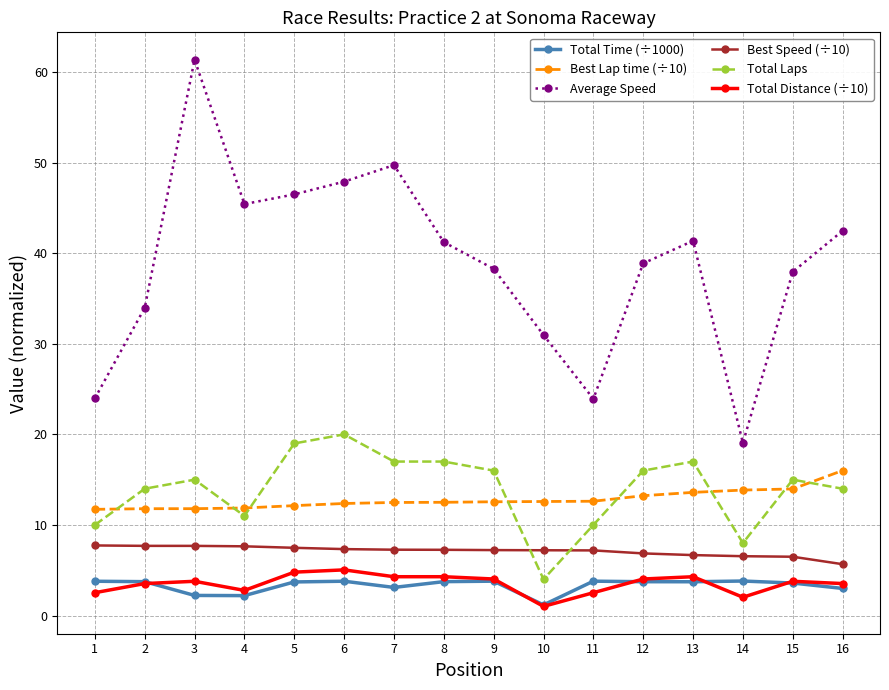

Is it true that Total Distance (÷10) equals 4.3 at 7?

True